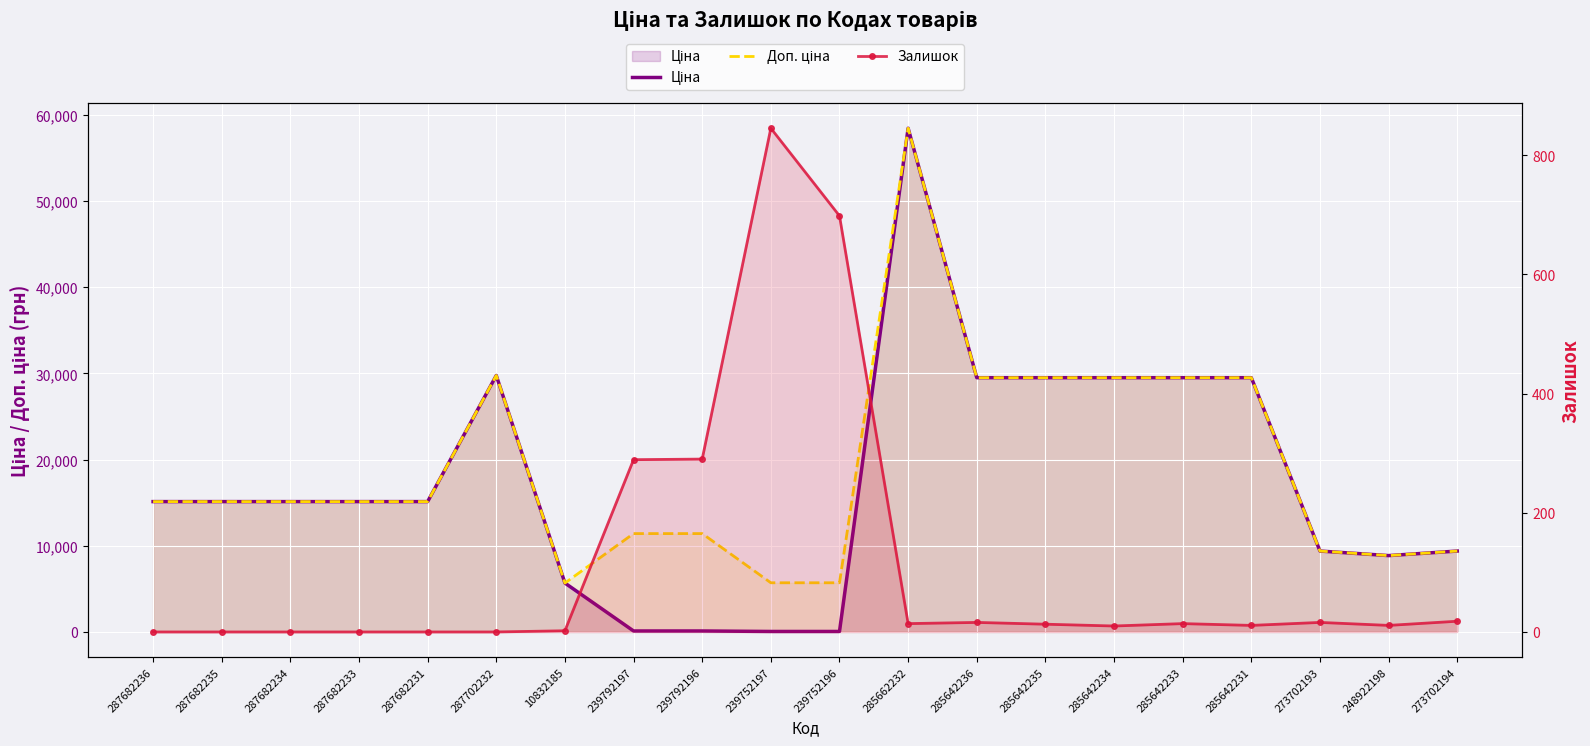

Which category has the highest value in the Доп. ціна series?

285662232